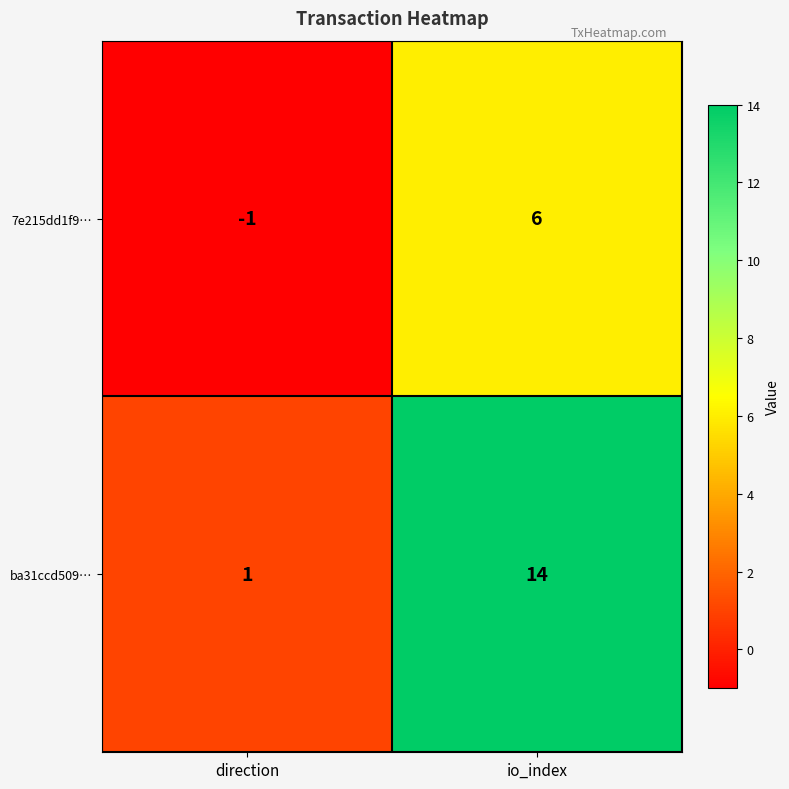

What is the difference between the ba31ccd509… values at direction and io_index?

13